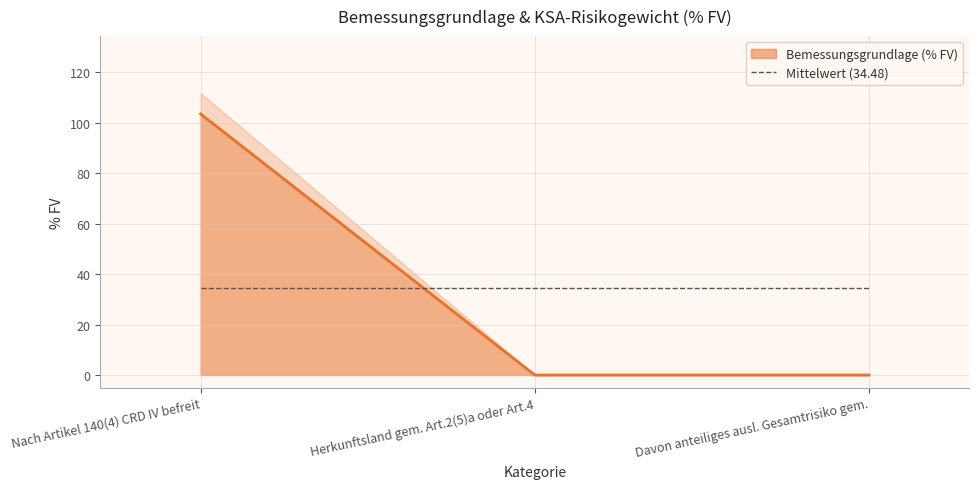

Reading left to right, transcribe all the data shown in this chart.

Nach Artikel 140(4) CRD IV befreit=103.4	Herkunftsland gem. Art.2(5)a oder Art.4=0.0	Davon anteiliges ausl. Gesamtrisiko gem.=0.0